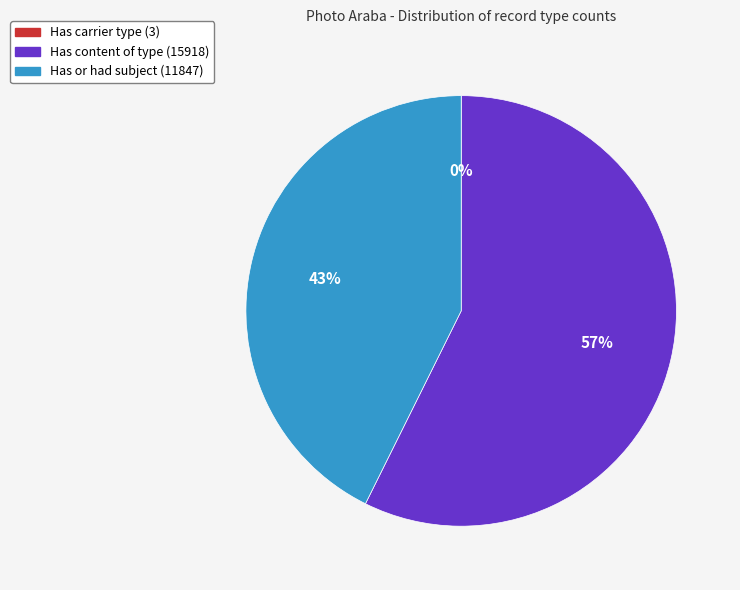

To the nearest percent, what is the difference between the largest and smallest slice percentages?

57%